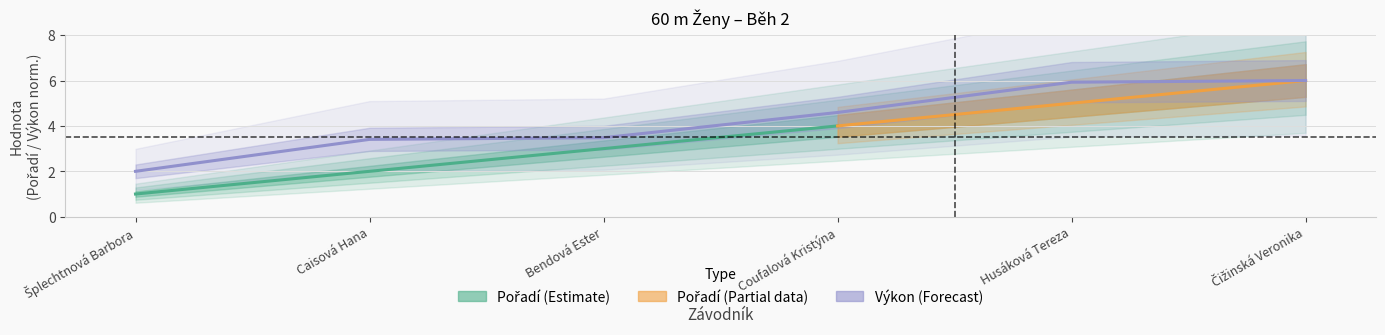

Where does the data first go above 4?

Coufalová Kristýna